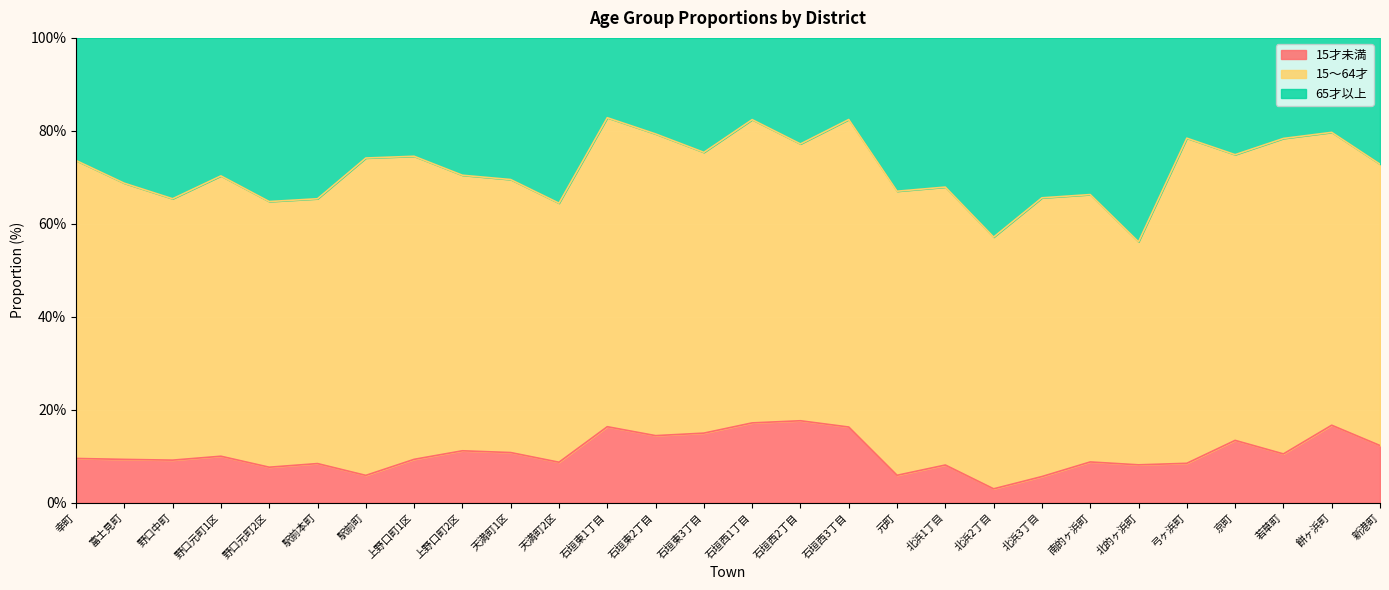

What are all the series names shown in the legend?

15才未満, 15～64才, 65才以上